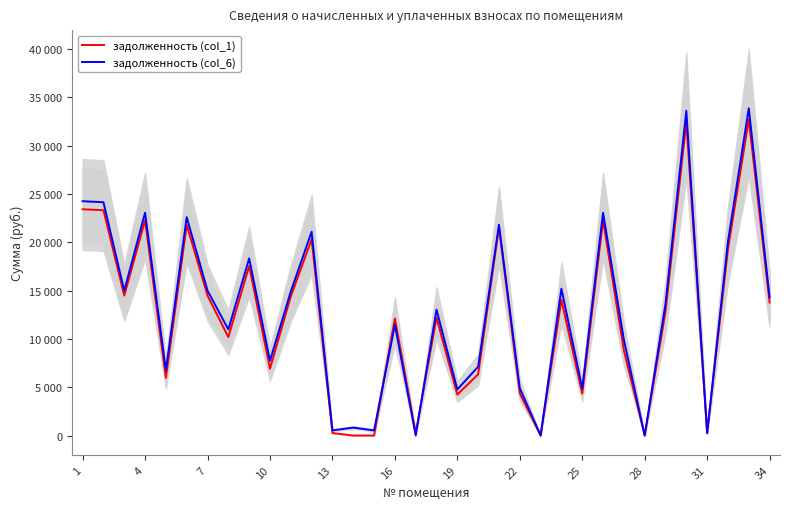

How many positive values does the задолженность (col_6) series have?

32